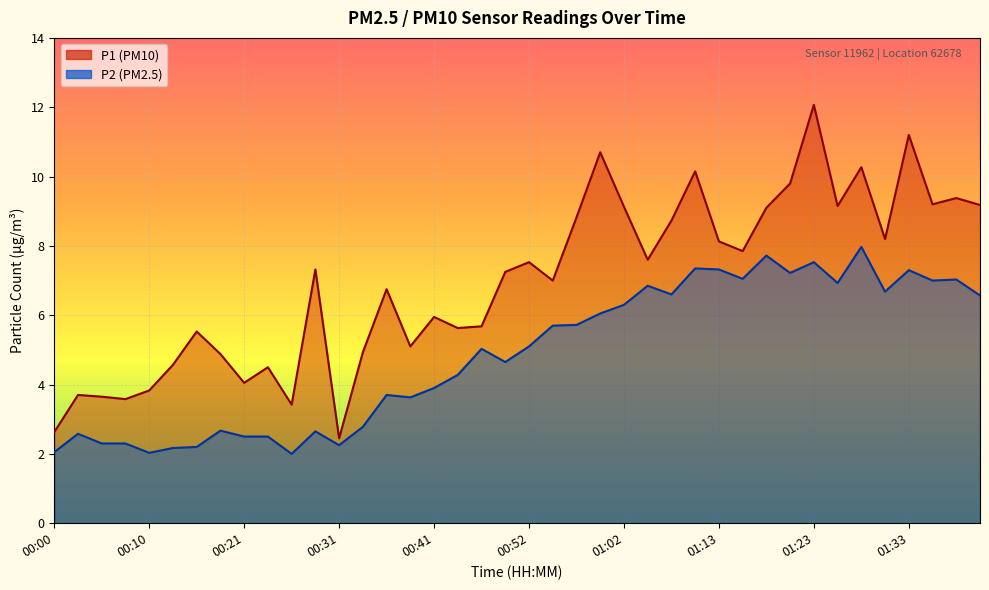

Is it true that P2 equals 2.4 at 01:23?

False